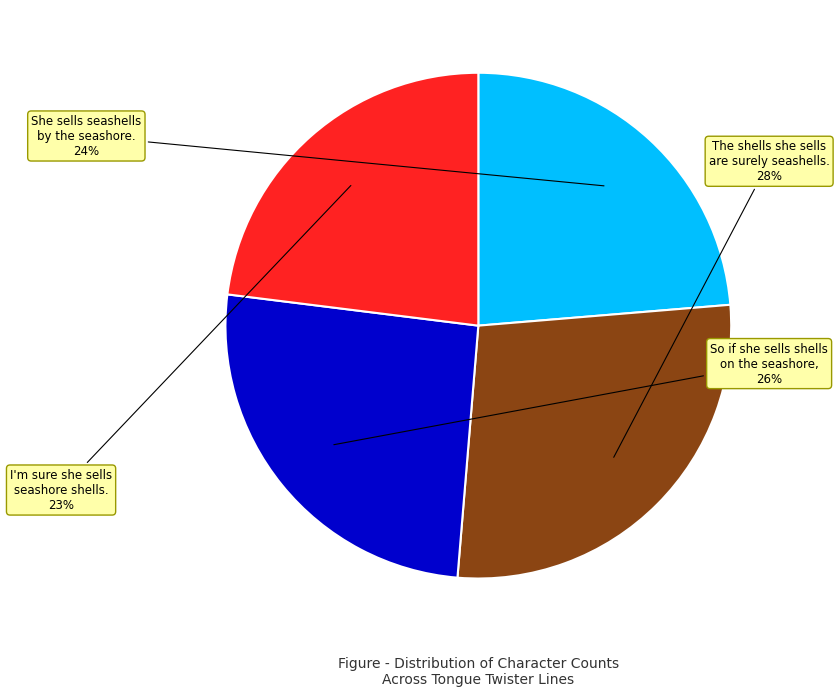

Is there any slice that represents more than half of the pie?

No